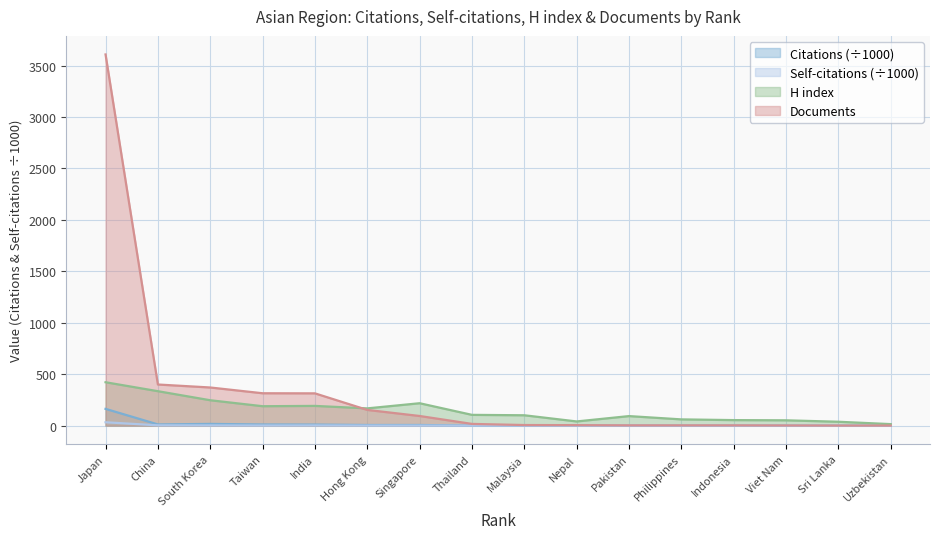

What is the difference between the maximum and second lowest values in the H index series?

384.0